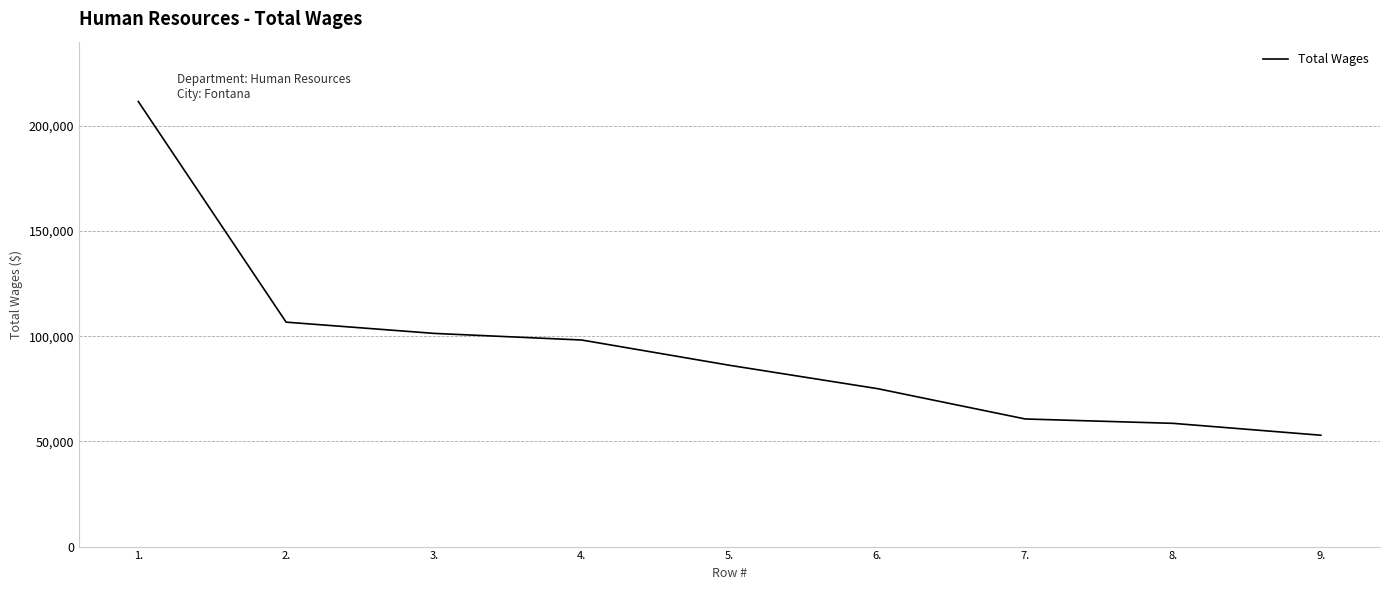

The value at 9. is 24731. True or false?

False